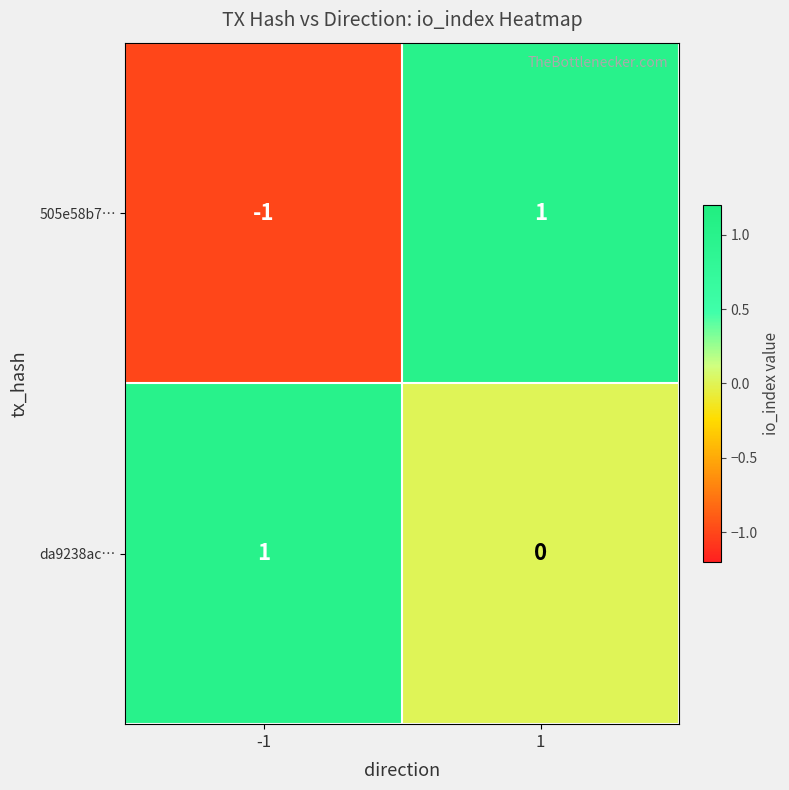

At which category is the sum across all series the highest?

1